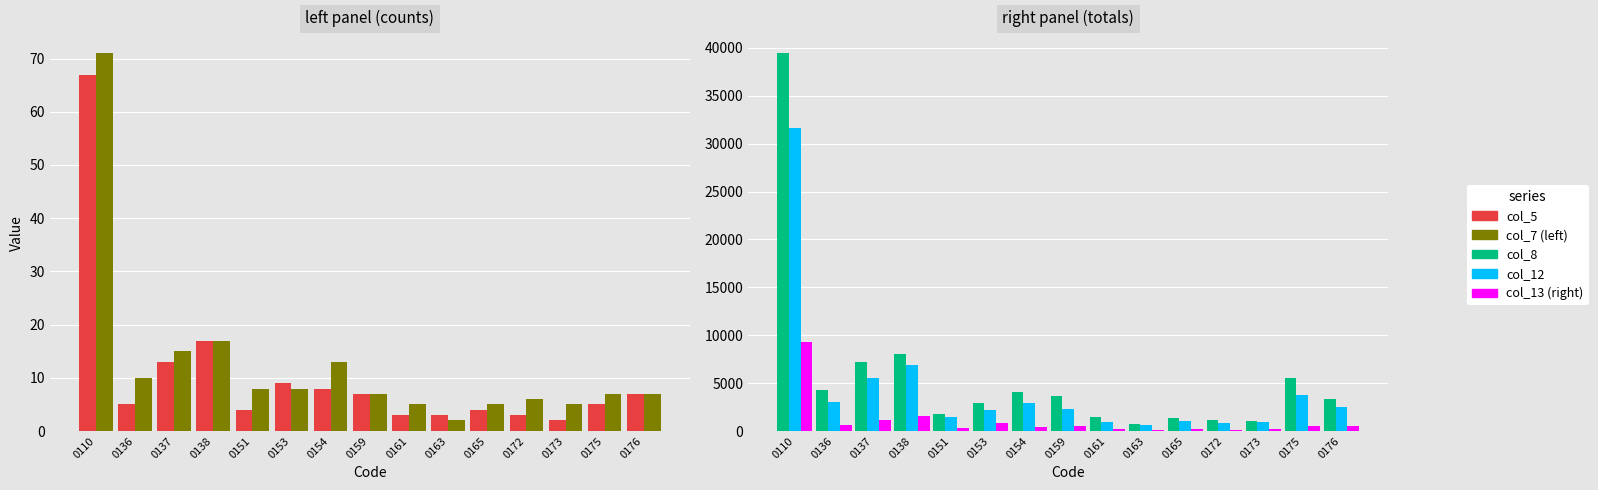

Does the chart contain stacked bars?

No